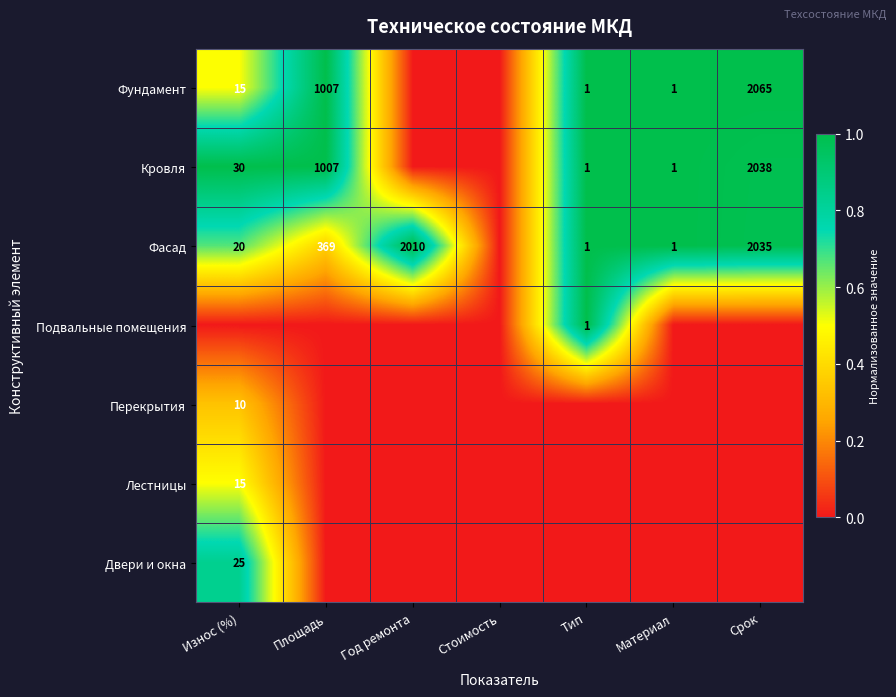

The value of Фасад at Материал is 1. True or false?

True